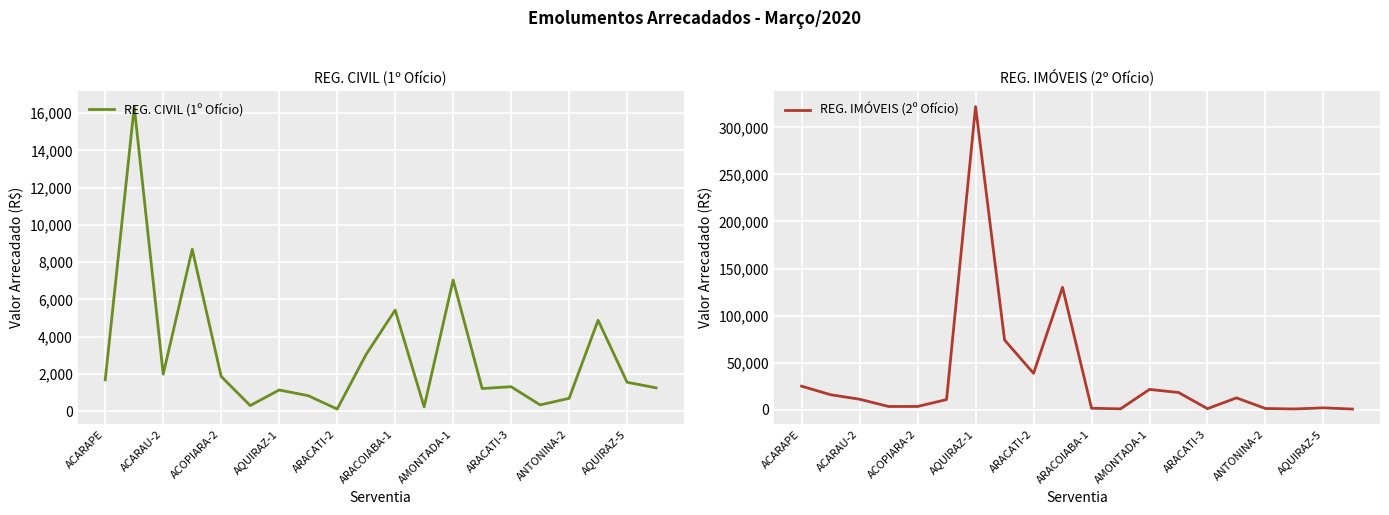

What is the highest value of the REG. CIVIL (1º Ofício) series?

16355.2